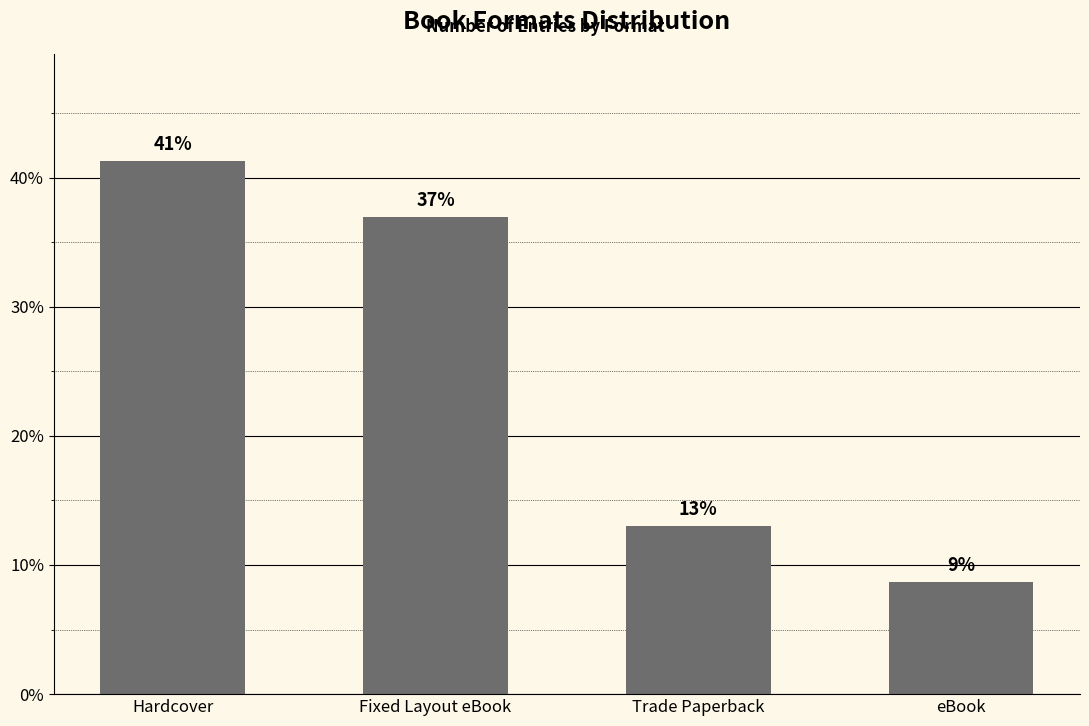

List the labels in order of value, smallest first.

eBook, Trade Paperback, Fixed Layout eBook, Hardcover